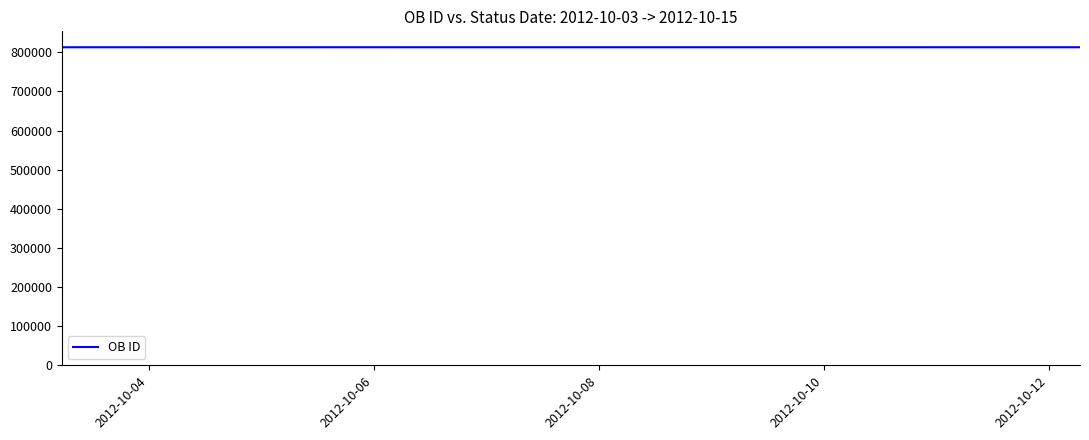

What is the smallest value displayed?

812957